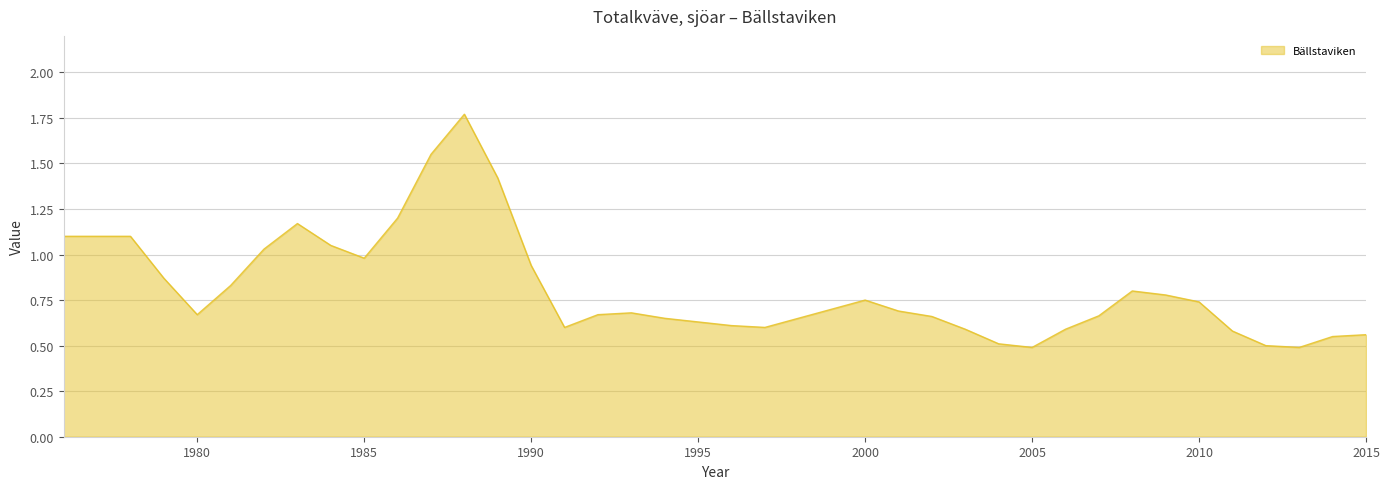

What is the smallest value displayed?

0.5